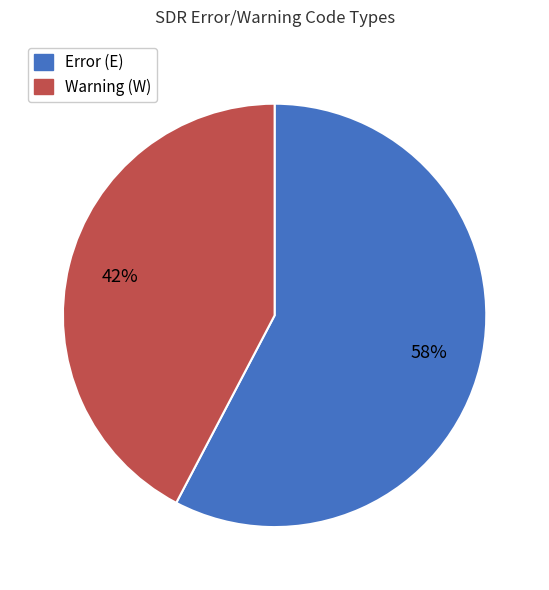

True or false: Error (E) accounts for 58% of the total.

True